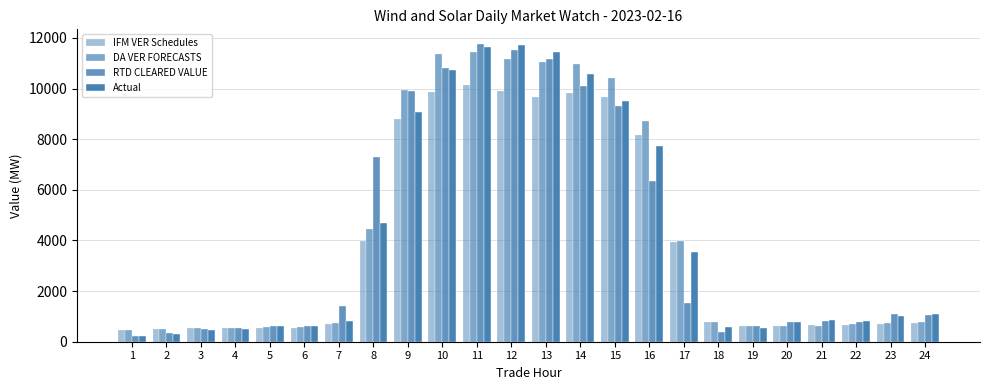

Rank the series by their maximum value, from highest to lowest.

RTD CLEARED VALUE, Actual, DA VER FORECASTS, IFM VER Schedules